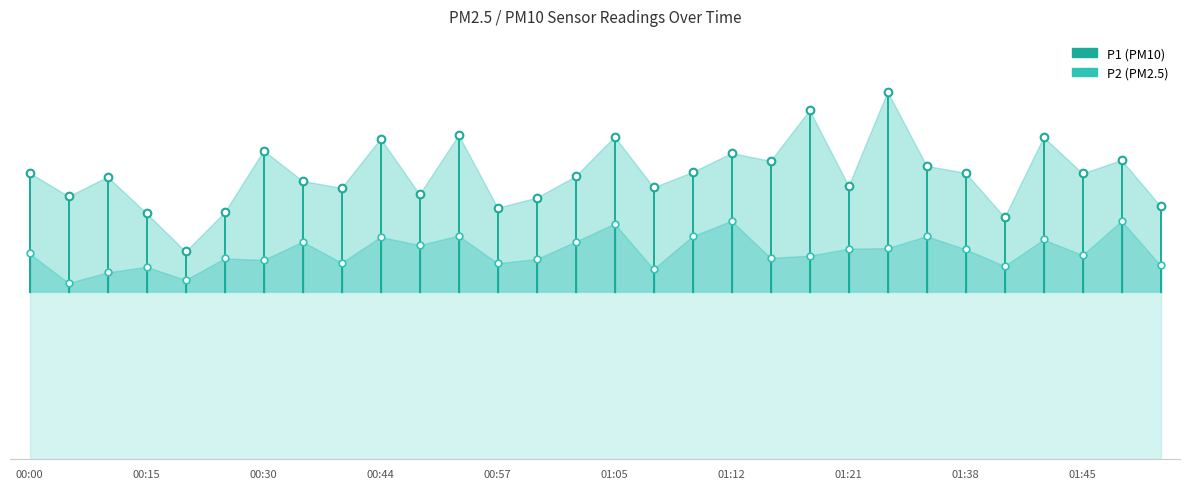

Reading left to right, extract all data points from this chart.

P1: 00:00=10.3	00:05=9.4	00:10=10.1	00:15=8.8	00:20=7.5	00:25=8.8	00:30=11.1	00:35=10.0	00:40=9.7	00:44=11.5	00:49=9.5	00:52=11.6	00:57=9.0	01:00=9.4	01:02=10.2	01:05=11.6	01:07=9.8	01:10=10.3	01:12=11.0	01:15=10.7	01:18=12.5	01:21=9.8	01:26=13.2	01:35=10.5	01:38=10.3	01:40=8.7	01:43=11.6	01:45=10.2	01:48=10.7	01:50=9.1
P2: 00:00=7.4	00:05=6.3	00:10=6.7	00:15=6.9	00:20=6.4	00:25=7.2	00:30=7.2	00:35=7.8	00:40=7.0	00:44=8.0	00:49=7.7	00:52=8.0	00:57=7.0	01:00=7.2	01:02=7.8	01:05=8.4	01:07=6.8	01:10=8.0	01:12=8.6	01:15=7.2	01:18=7.3	01:21=7.5	01:26=7.6	01:35=8.0	01:38=7.5	01:40=6.9	01:43=7.9	01:45=7.3	01:48=8.6	01:50=7.0